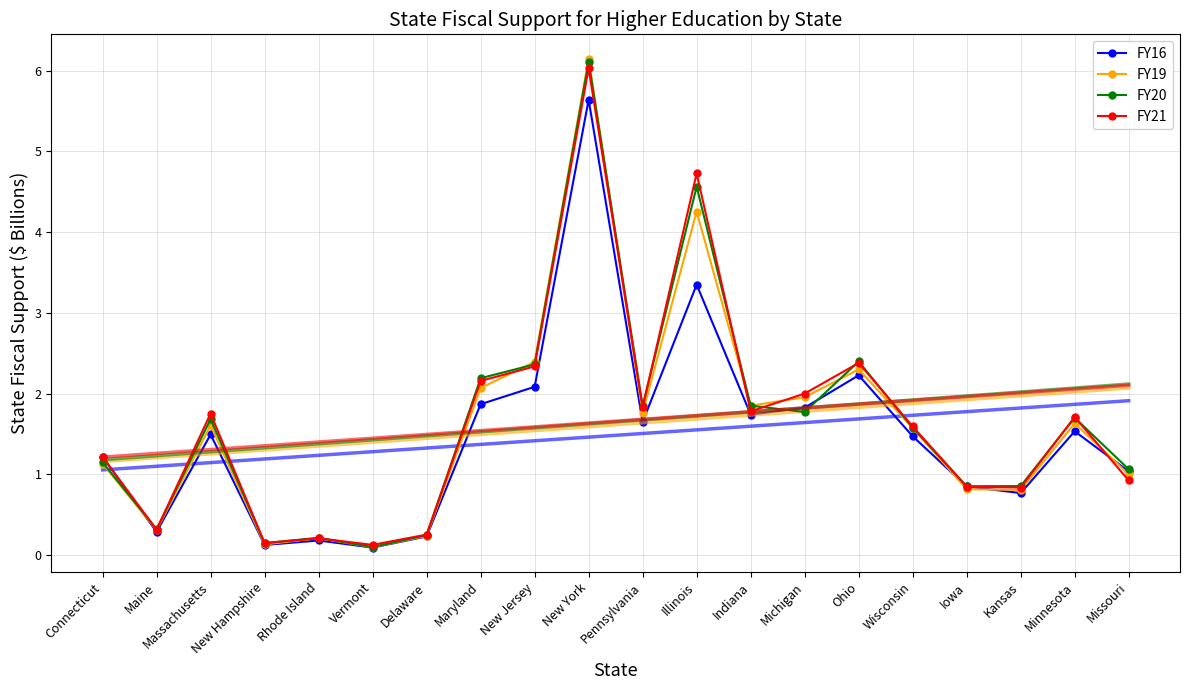

What is the total value across all series at Wisconsin?

13.7